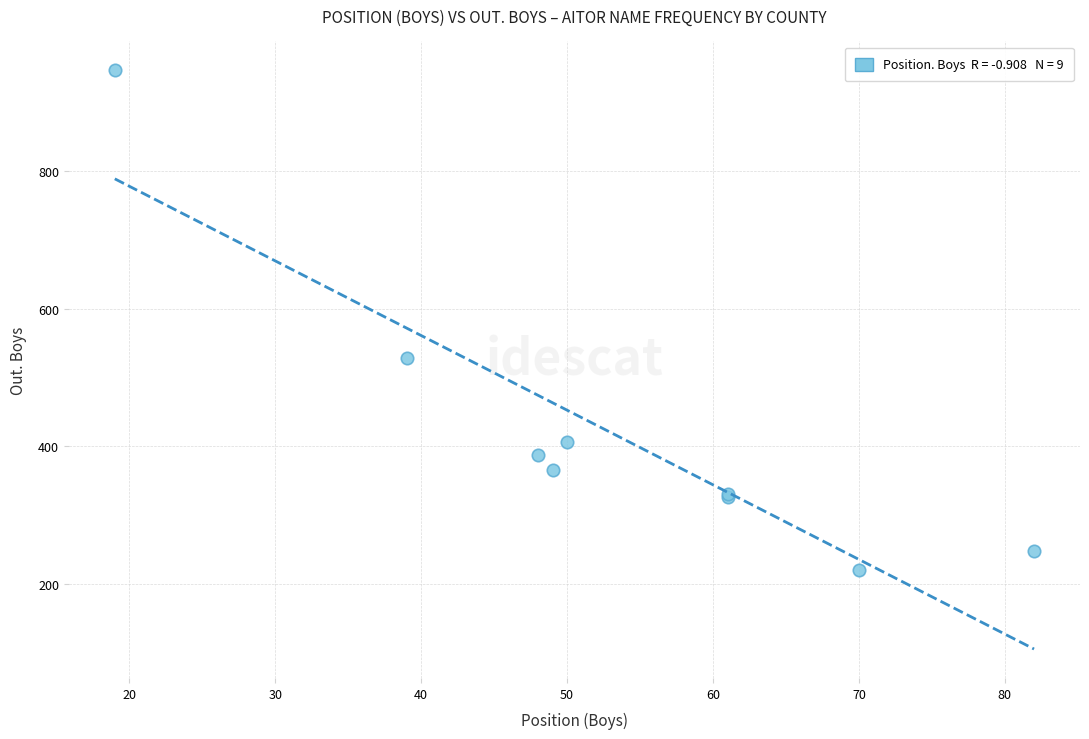

What Y value in the scatter plot is closest to 583?

528